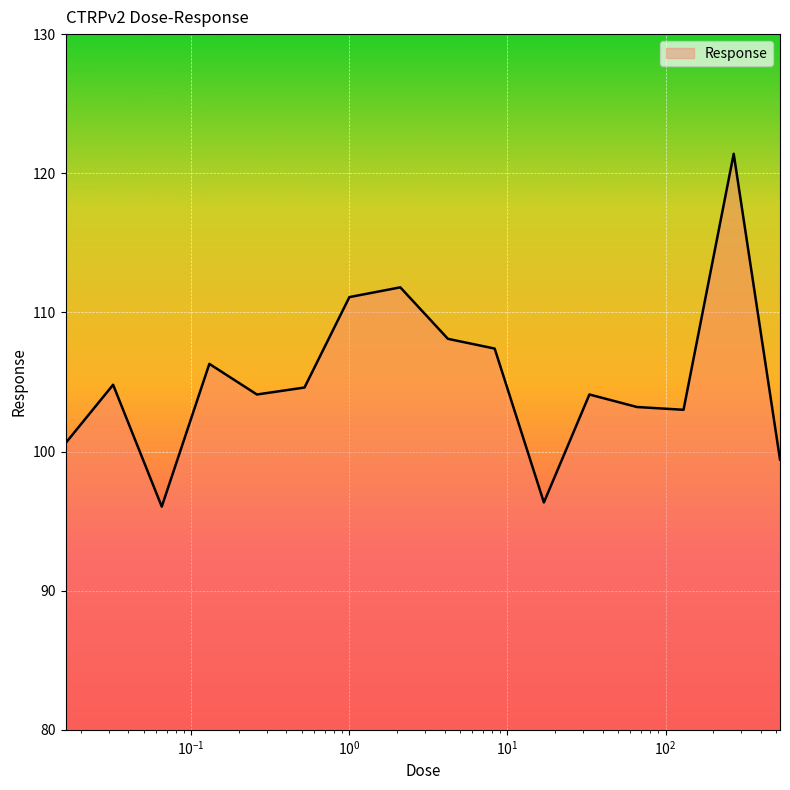

Reading left to right, list all the values displayed in this chart.

100.6	104.8	96.0	106.3	104.1	104.6	111.1	111.8	108.1	107.4	96.3	104.1	103.2	103.0	121.4	99.4